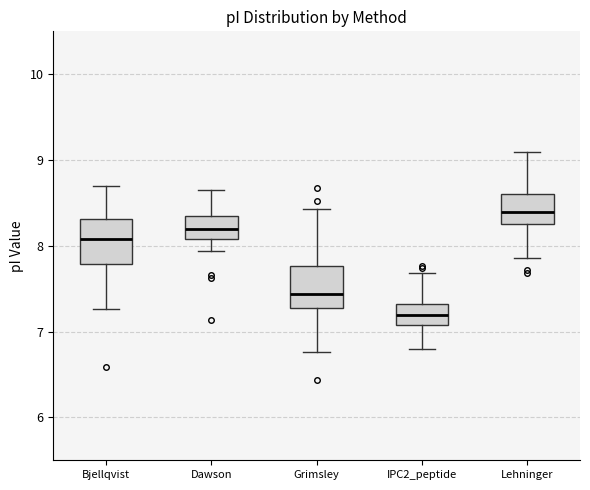

Reading left to right, read every box against the y-axis: the position of its median line, the range the box covers, and the ends of its whiskers. The values are not printed on the chart, so give them approximately, as read against the axis.

Bjellqvist: median 8.1, box 7.8 to 8.3, whiskers 7.3 to 8.7
Dawson: median 8.2, box 8.1 to 8.4, whiskers 7.9 to 8.7
Grimsley: median 7.4, box 7.3 to 7.8, whiskers 6.8 to 8.4
IPC2_peptide: median 7.2, box 7.1 to 7.3, whiskers 6.8 to 7.7
Lehninger: median 8.4, box 8.3 to 8.6, whiskers 7.9 to 9.1